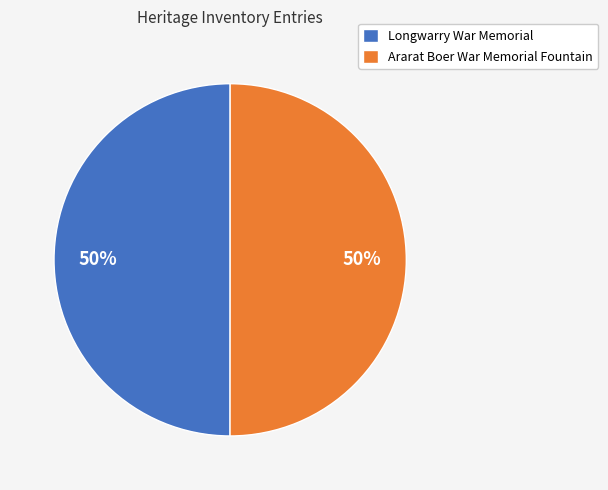

To the nearest percent, what percentage of the pie is Ararat Boer War Memorial Fountain?

50%